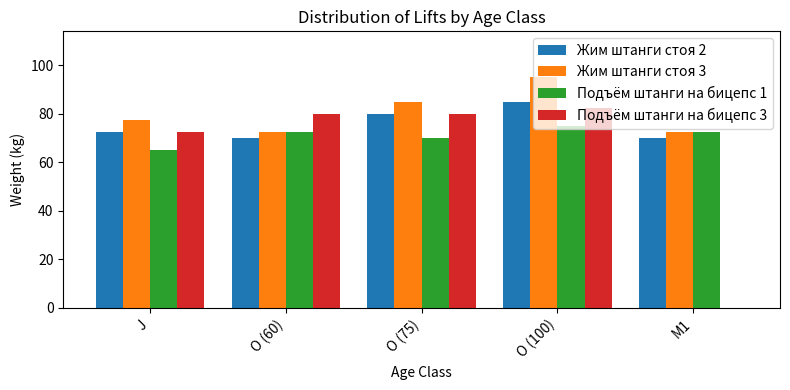

The value of Жим штанги стоя 3 at O (75) is 57.0. True or false?

False